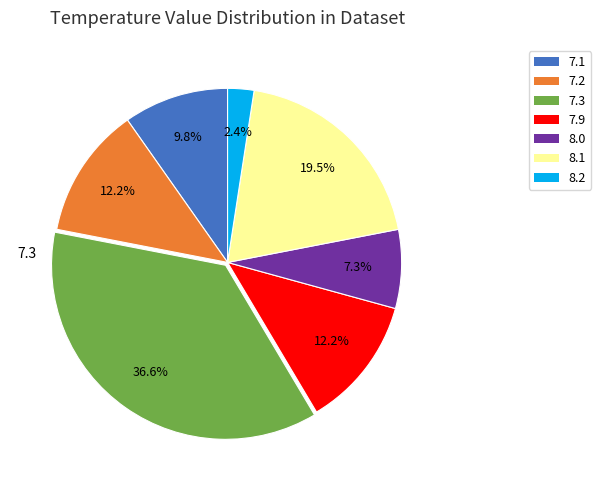

Do 7.2 and 8.2 together represent more than half of the pie?

No